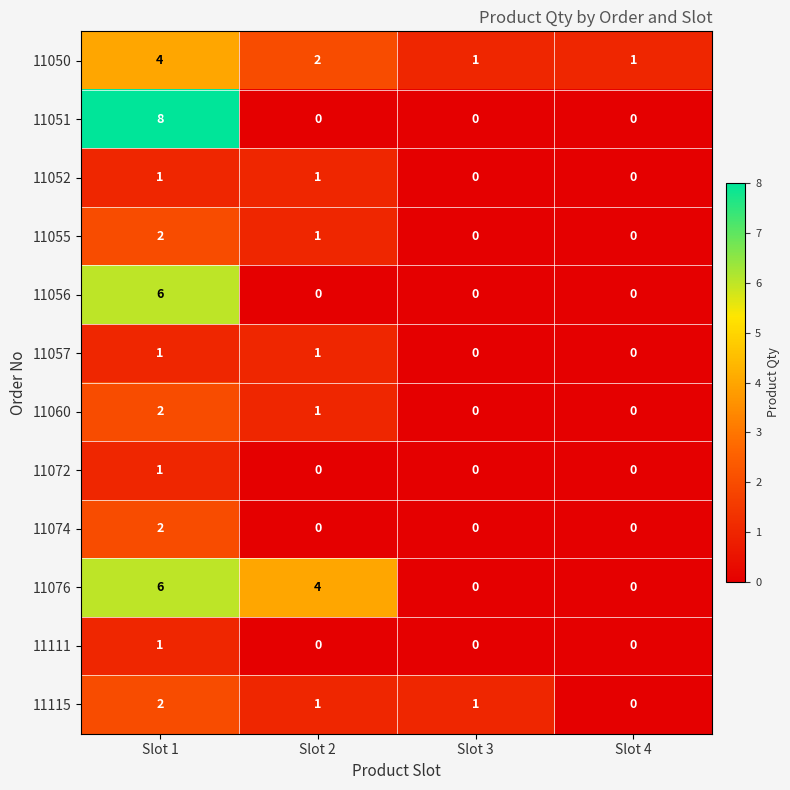

True or false: 11051 has a value of -3 at Slot 2.

False